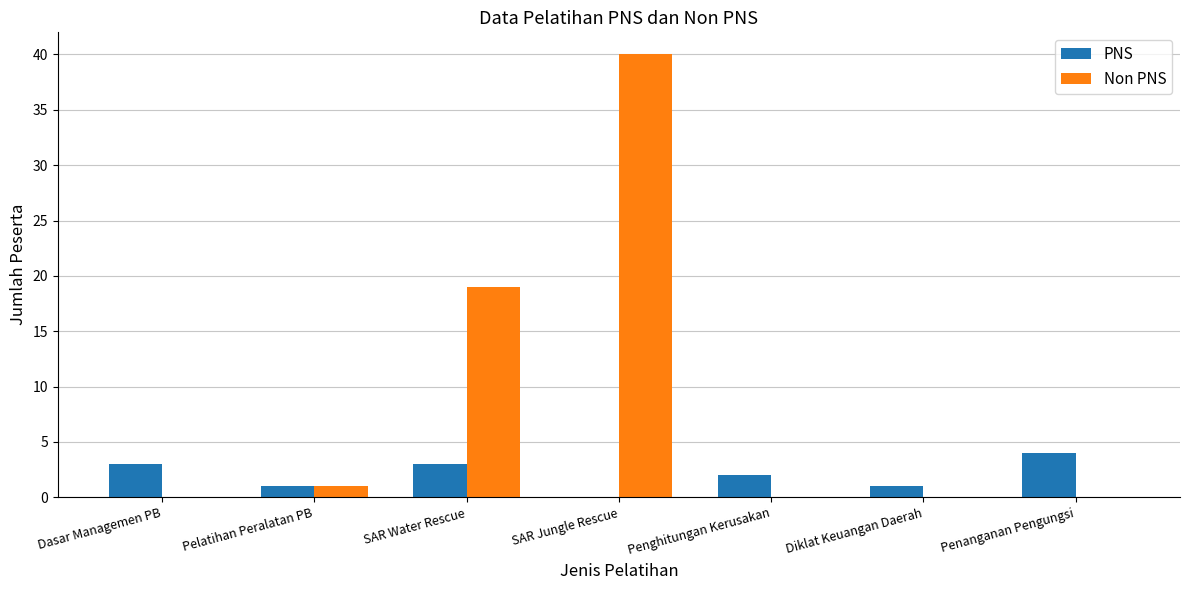

What are all the series names shown in the legend?

PNS, Non PNS